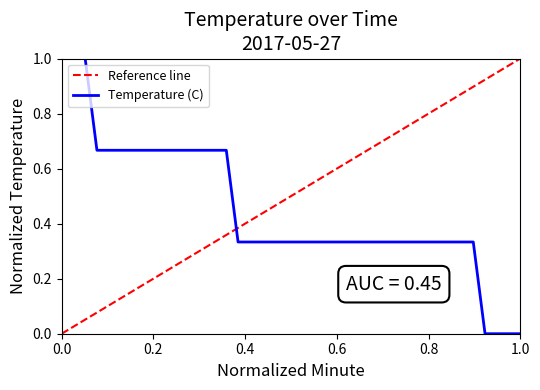

True or false: there are more than 0 points higher than both neighbors.

False